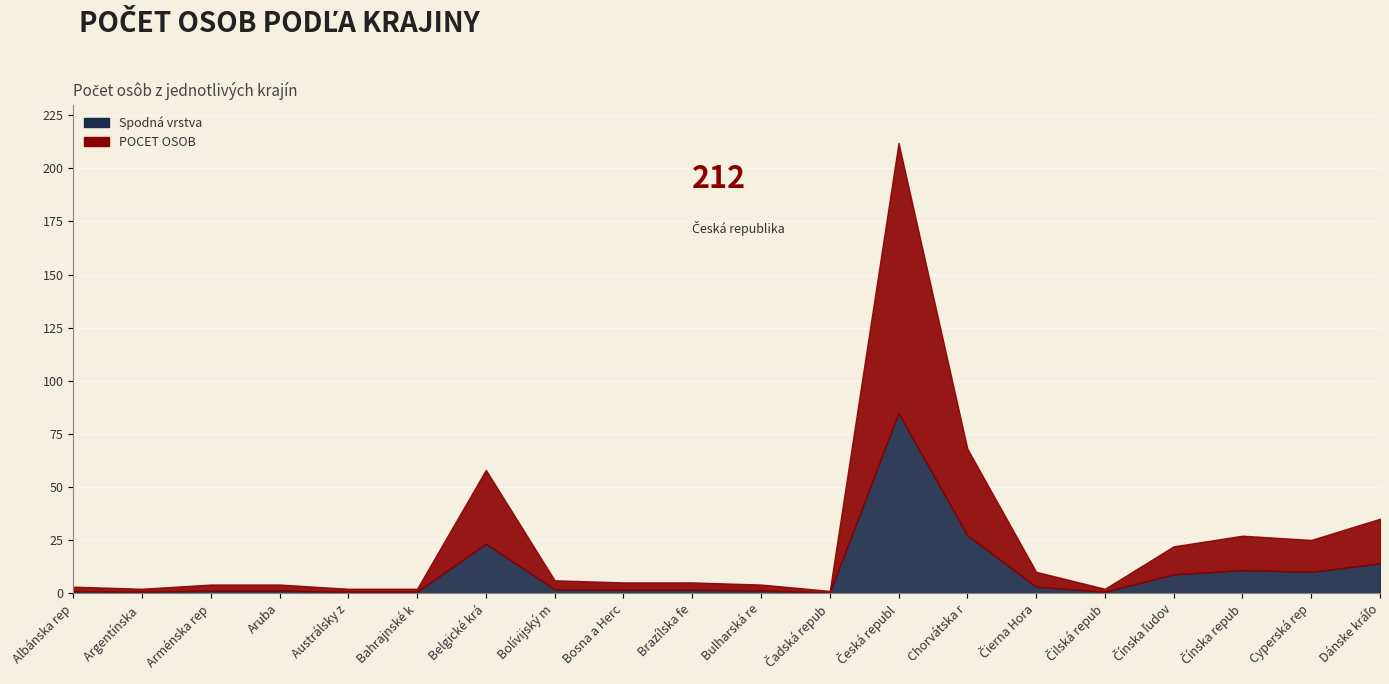

Reading right to left, transcribe all the data shown in this chart.

35	25	27	22	2	10	68	212	1	4	5	5	6	58	2	2	4	4	2	3